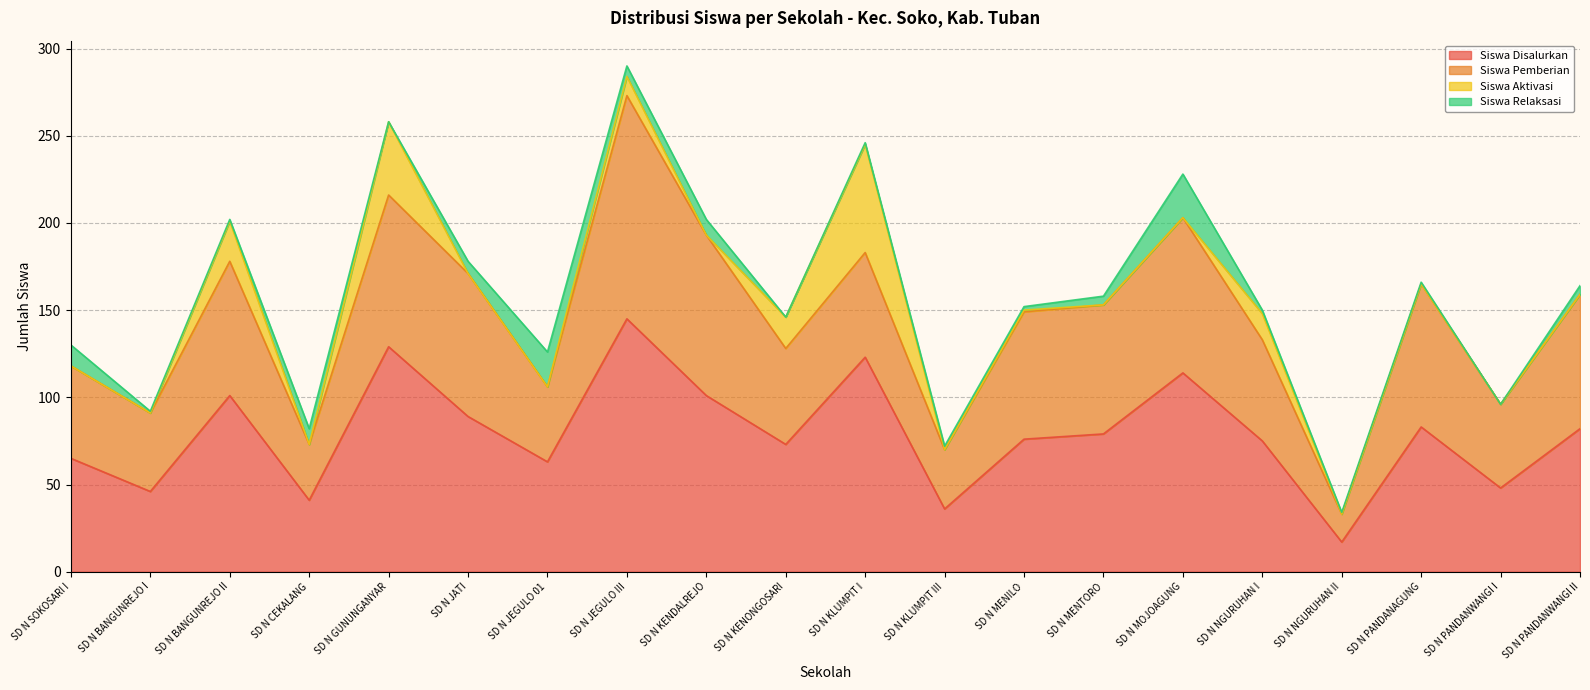

Reading left to right, transcribe all the data shown in this chart.

Siswa Disalurkan: 65	46	101	41	129	89	63	145	101	73	123	36	76	79	114	75	17	83	48	82
Siswa Pemberian: 53	45	77	32	87	82	43	128	92	55	60	34	73	74	89	58	16	82	48	77
Siswa Aktivasi: 0	0	23	0	42	0	0	11	0	18	62	0	1	0	0	15	0	0	0	0
Siswa Relaksasi: 12	1	1	9	0	7	20	6	9	0	1	2	2	5	25	2	1	1	0	5